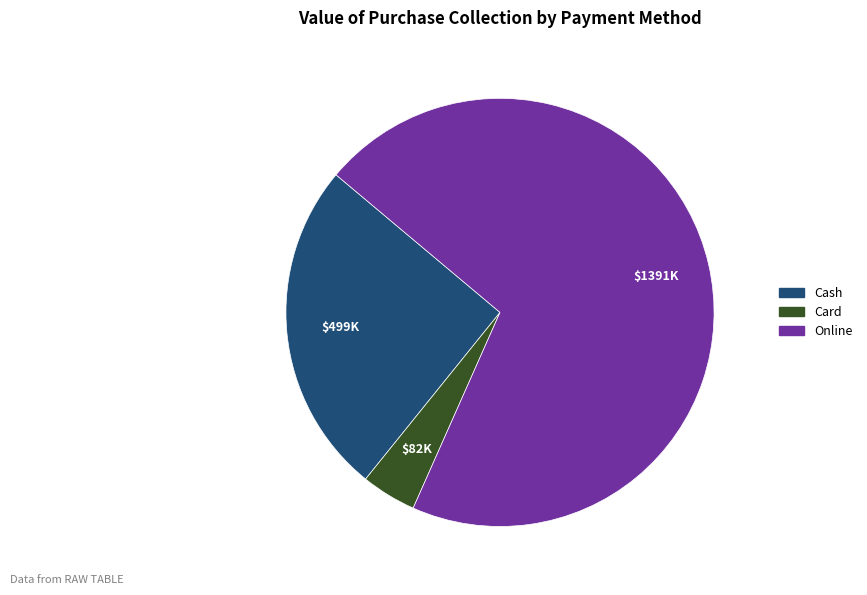

Is there any slice that represents more than half of the pie?

Yes